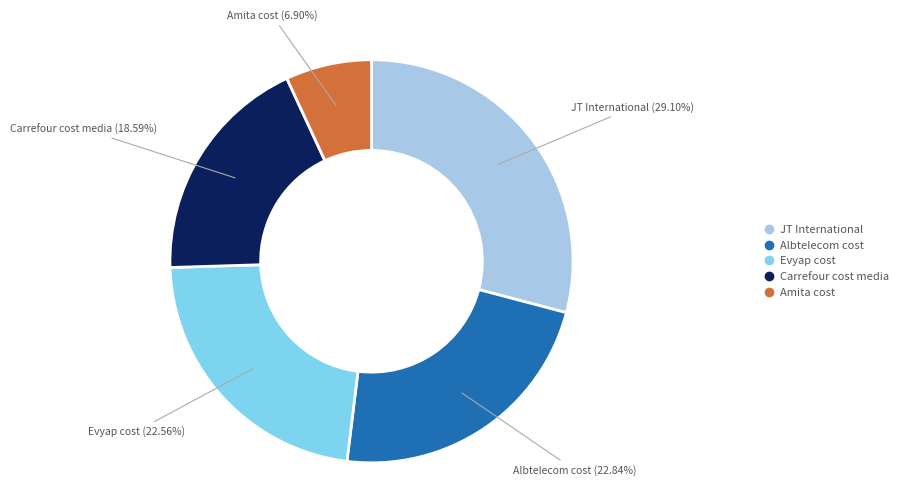

How many segments does this pie chart have?

5